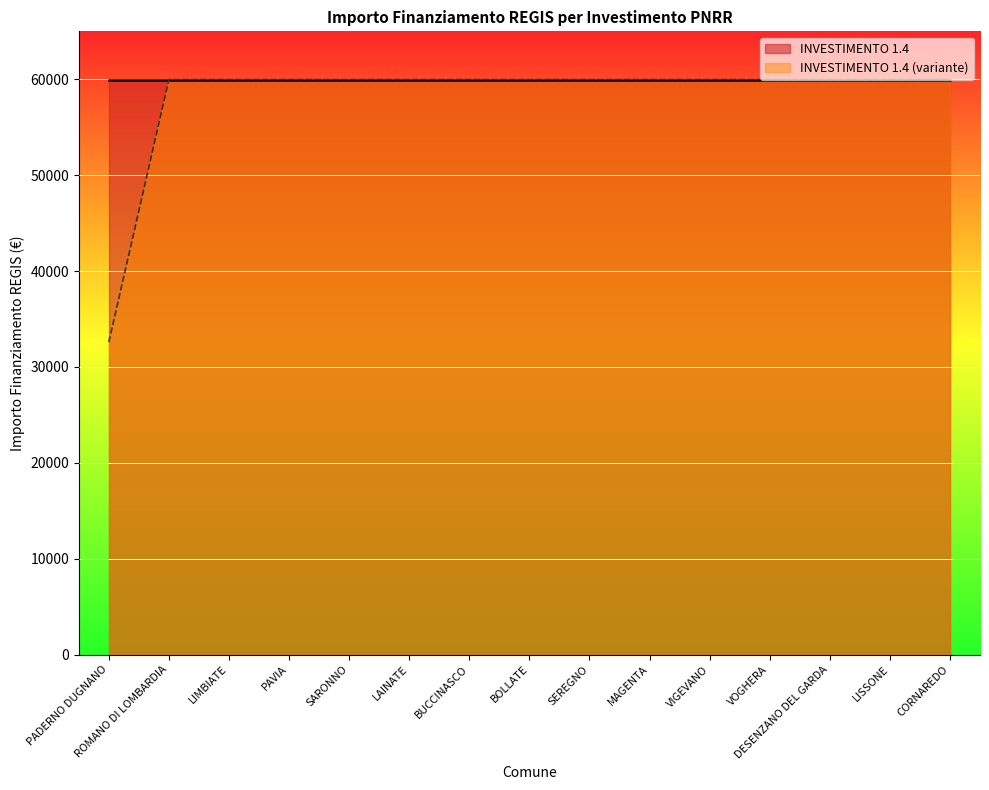

Does the chart display data point markers on the line(s)?

No